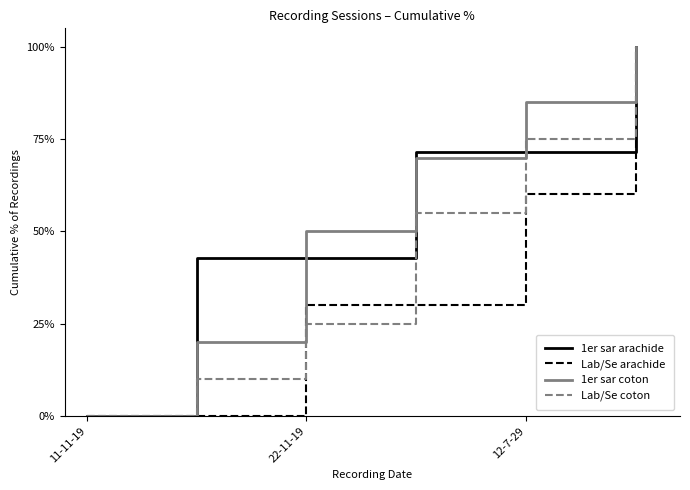

What is the difference between the second highest and second lowest values in the 1er sar coton series?

65.0